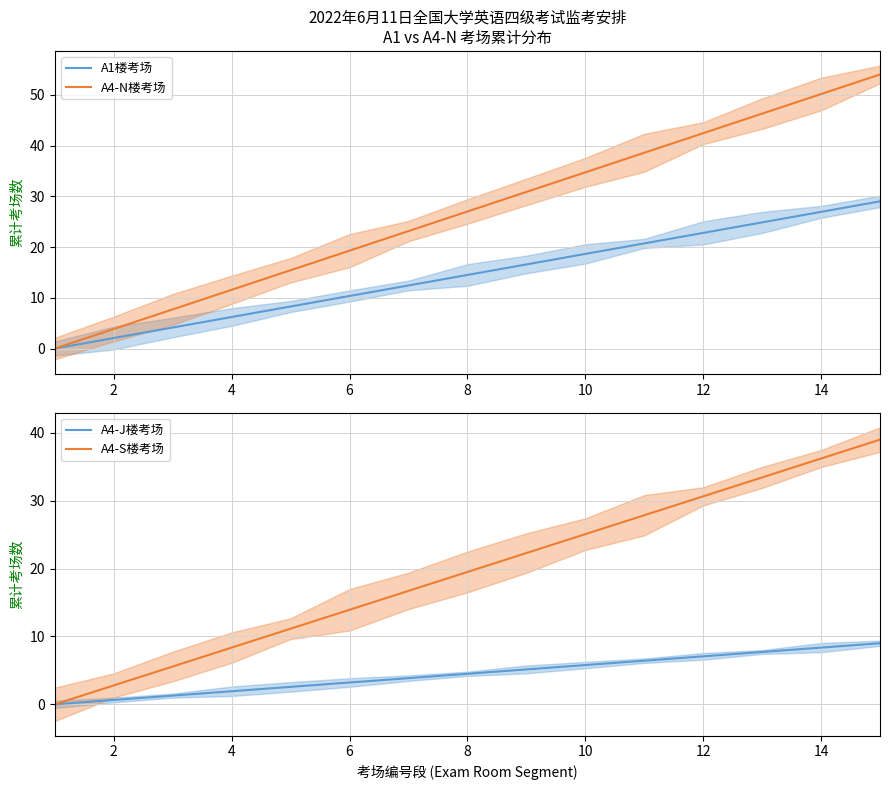

How many lines are shown in the chart?

4